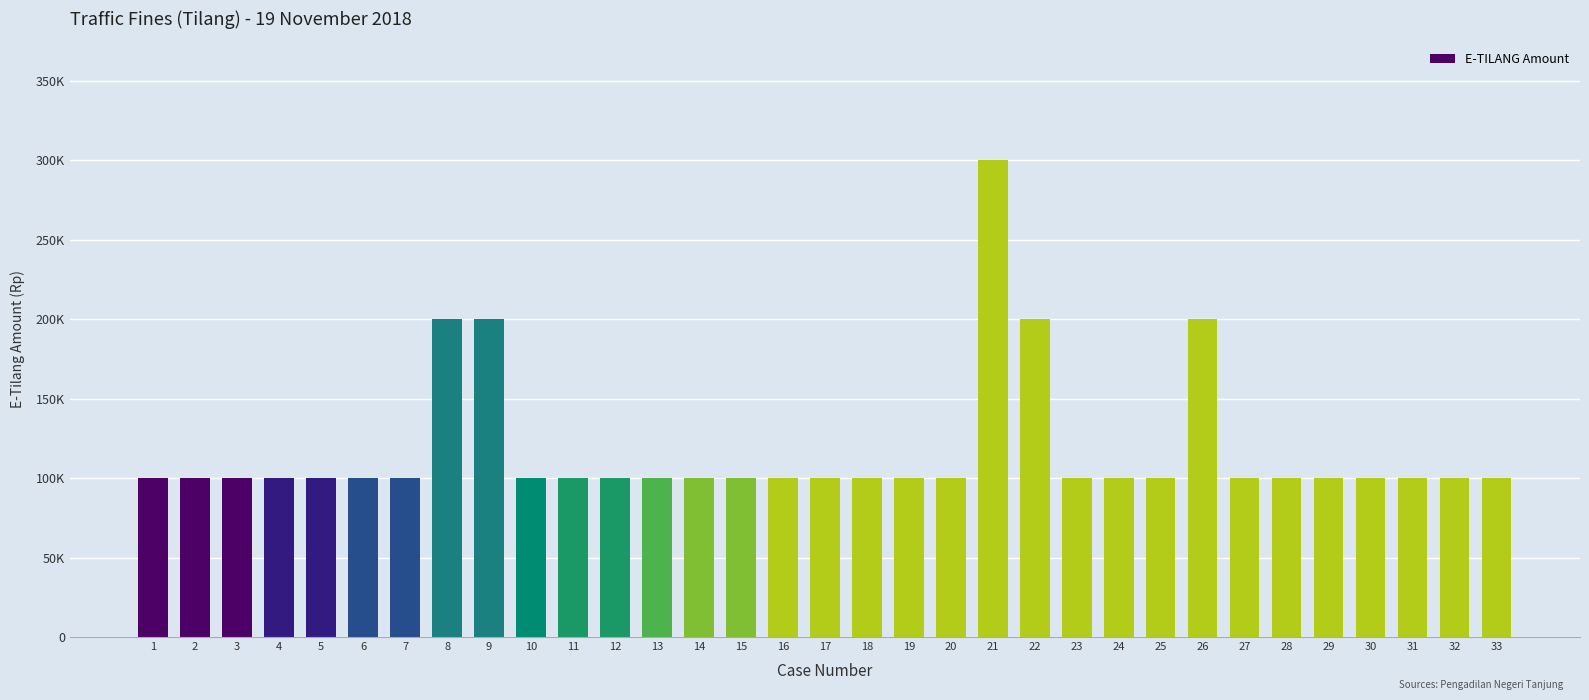

Reading left to right, what are all the values shown in this chart?

100000	100000	100000	100000	100000	100000	100000	200000	200000	100000	100000	100000	100000	100000	100000	100000	100000	100000	100000	100000	300000	200000	100000	100000	100000	200000	100000	100000	100000	100000	100000	100000	100000